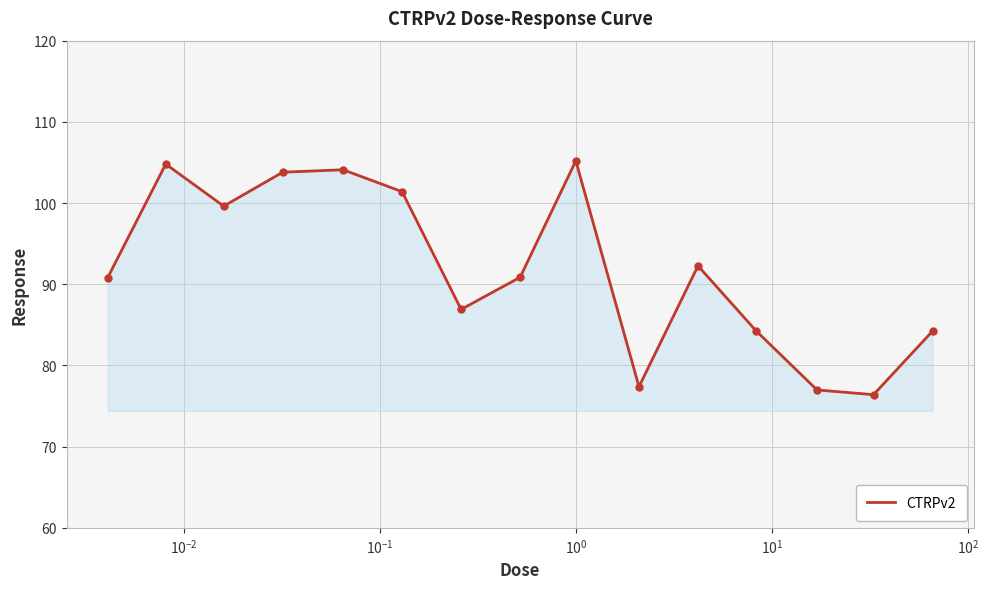

What is the smallest value displayed?

76.4